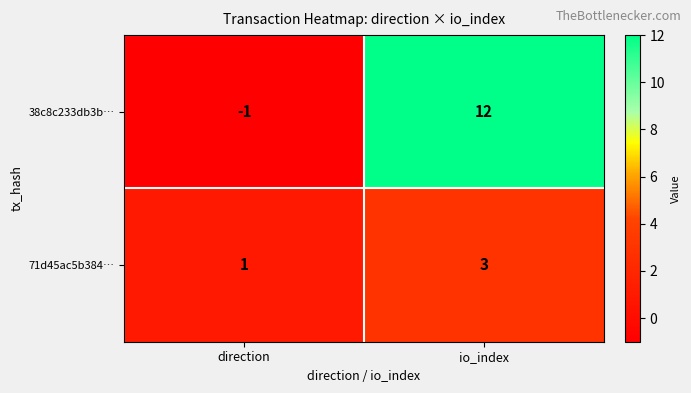

What is the difference between the maximum and minimum values in the 38c8c233db3b… series?

13